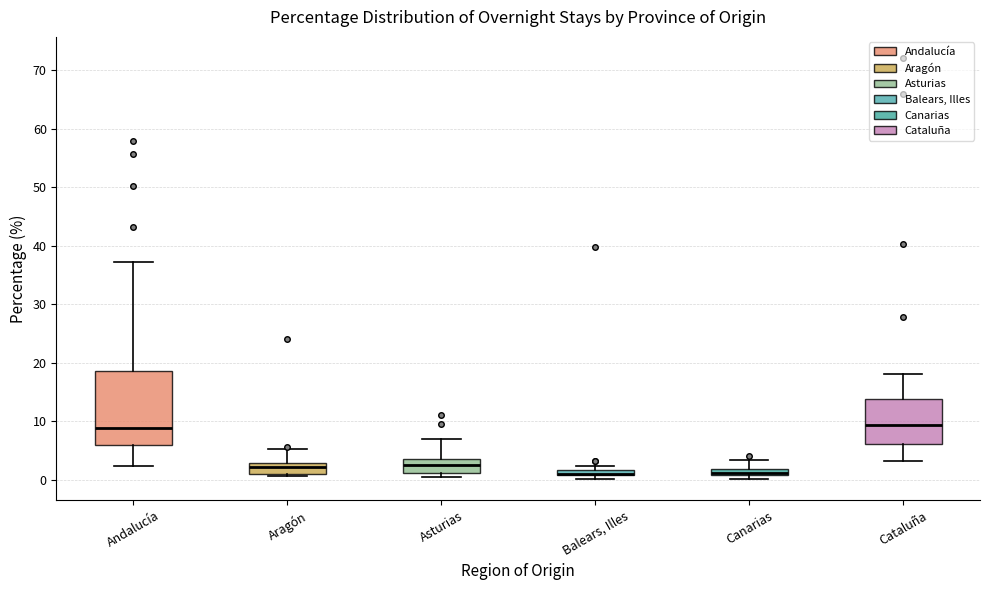

Comparing the boxes themselves (not the whiskers), which one is the tallest?

Andalucía